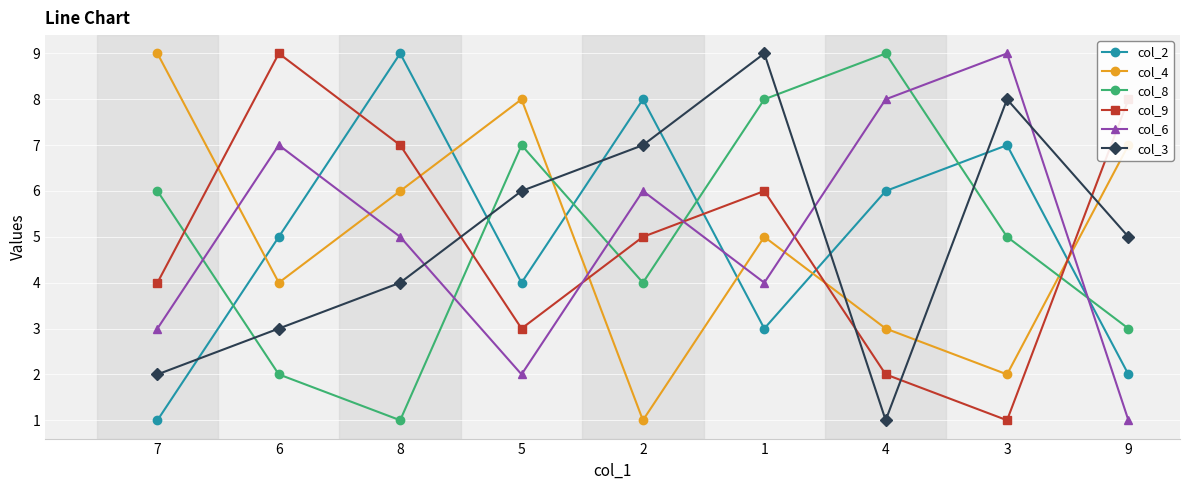

What is the sum of all col_2 values?

45